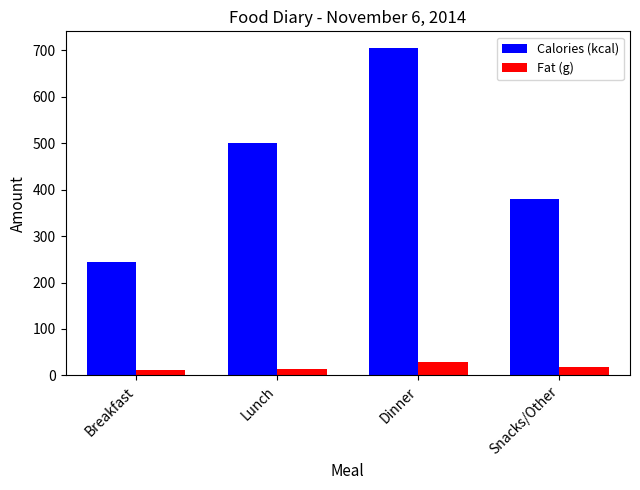

Is it true that Calories (kcal) equals 380.0 at Snacks/Other?

True